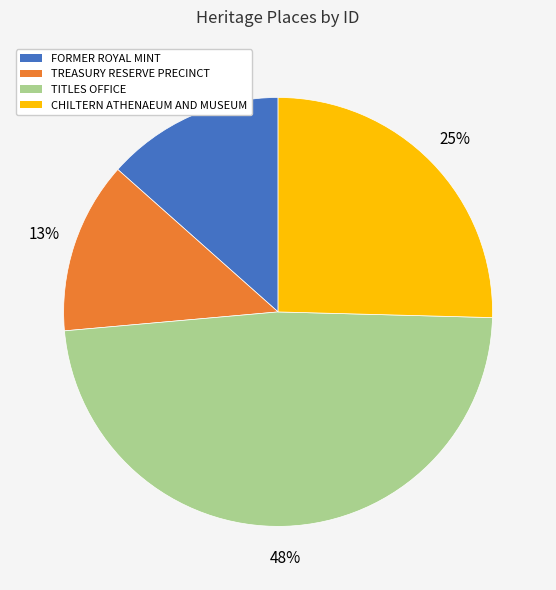

What is the ratio of the value at FORMER ROYAL MINT to the value at TREASURY RESERVE PRECINCT?

1.0